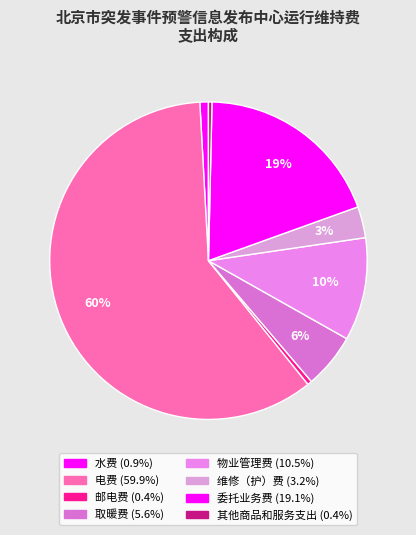

The 委托业务费 slice represents 5% of the pie. True or false?

False